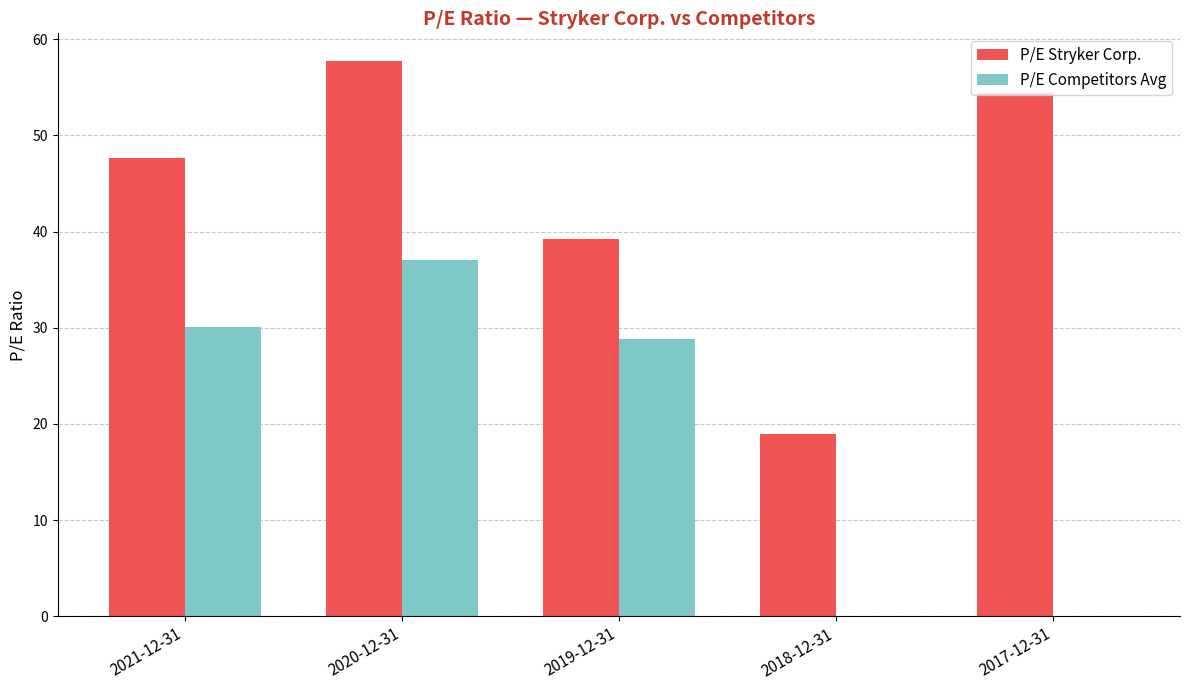

Is it true that P/E Stryker Corp. equals 39.2 at 2019-12-31?

True